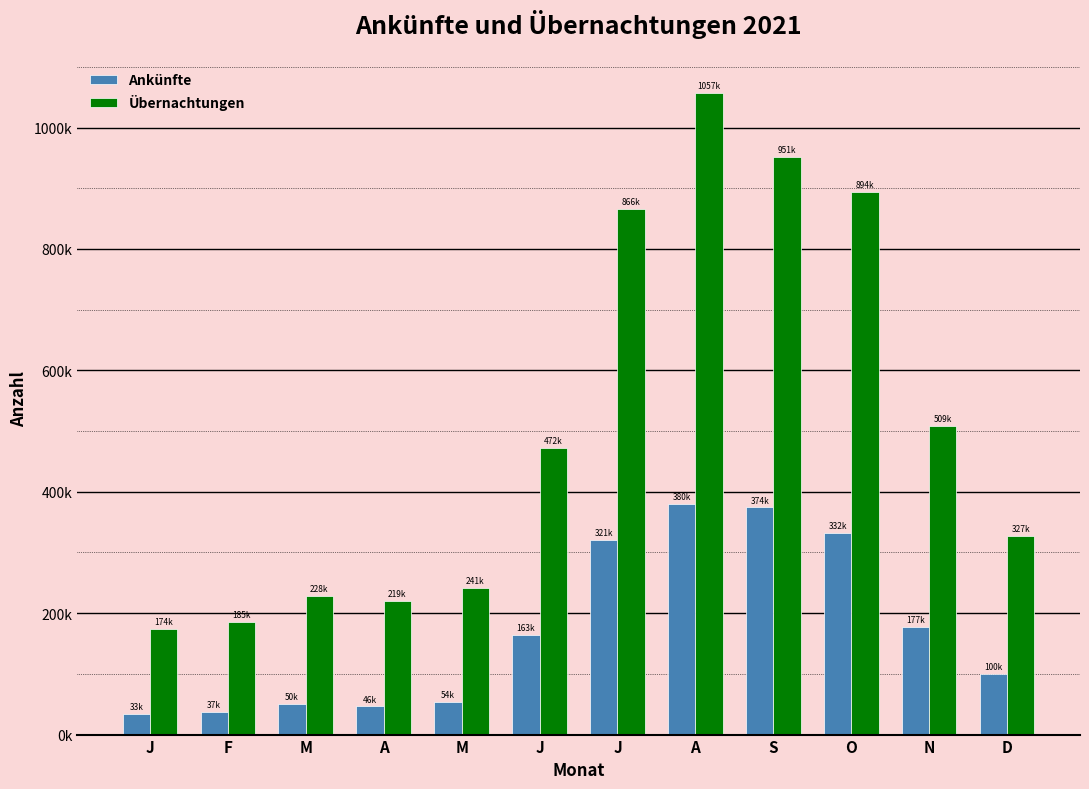

Between J and S, which series saw the biggest shift?

Übernachtungen